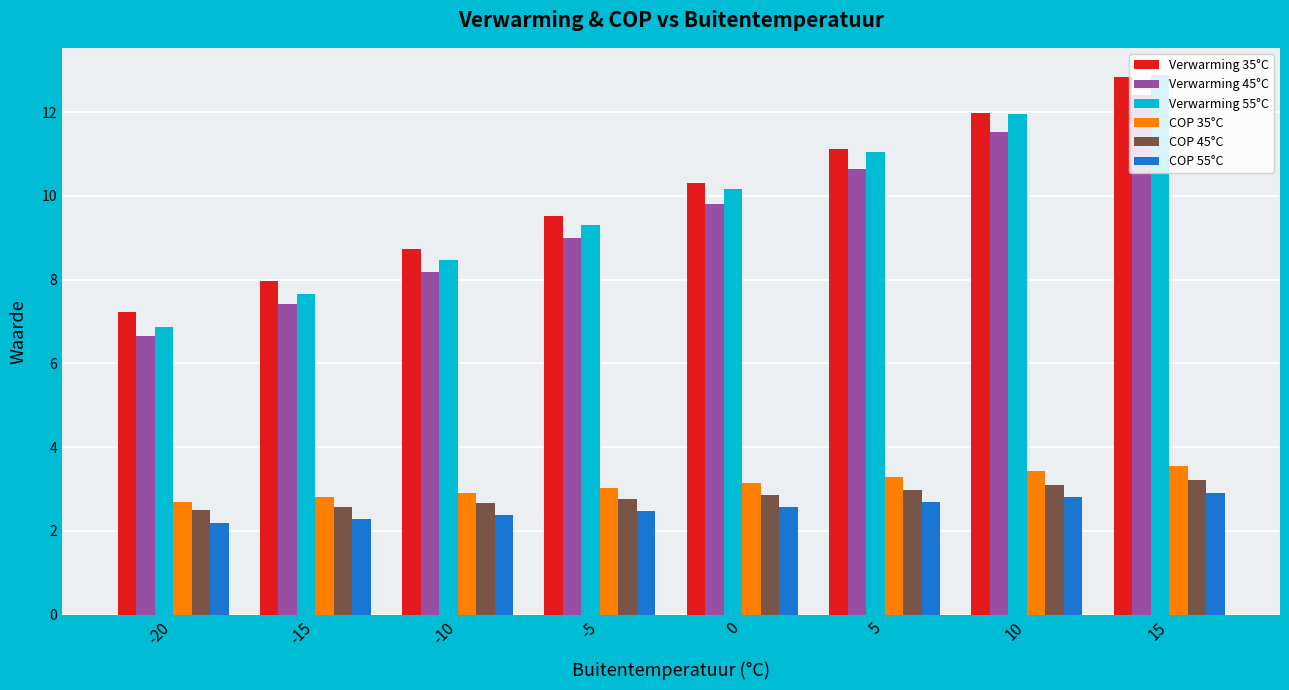

Rank the series at -20 from lowest to highest value.

COP 55°C, COP 45°C, COP 35°C, Verwarming 45°C, Verwarming 55°C, Verwarming 35°C